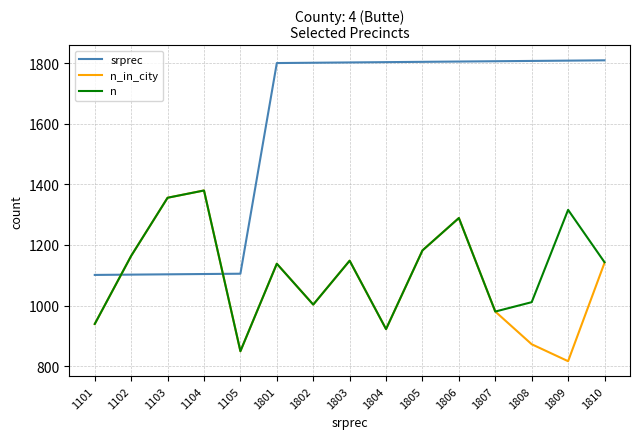

What is the minimum value for n?

849